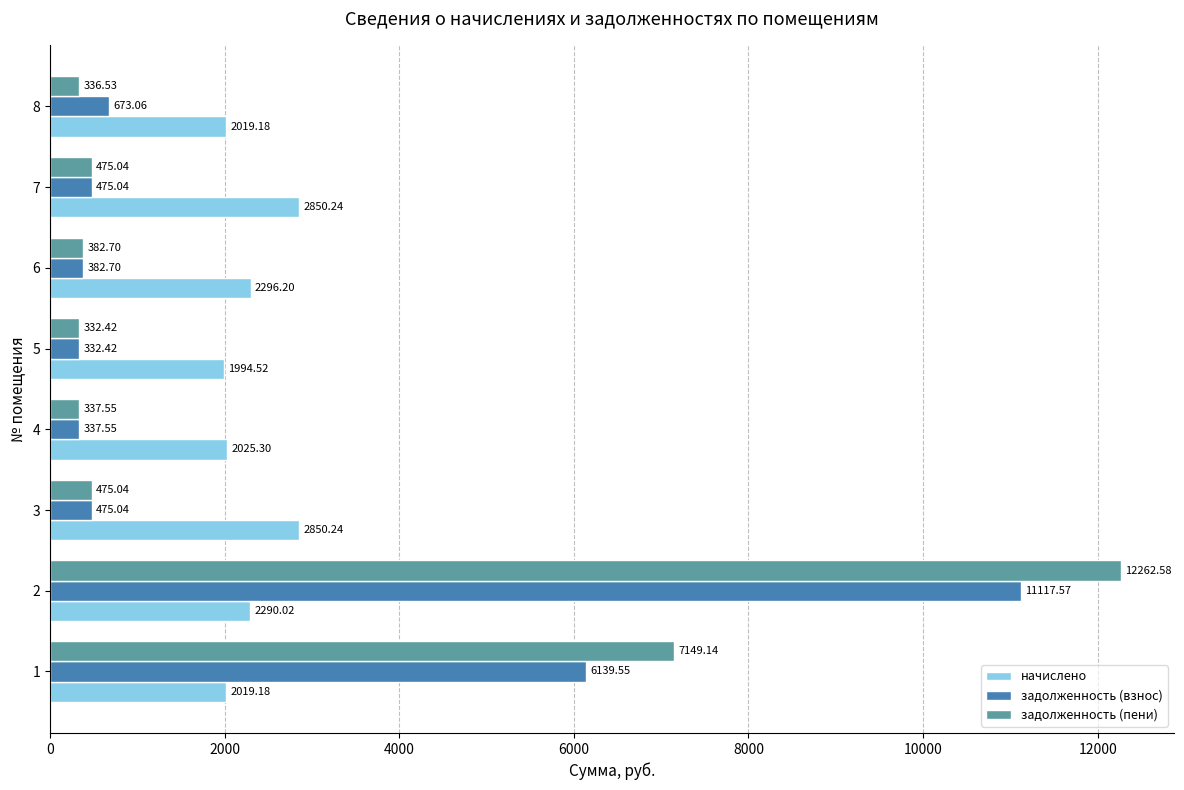

What is the spread (max minus min) of values at 5?

1662.1